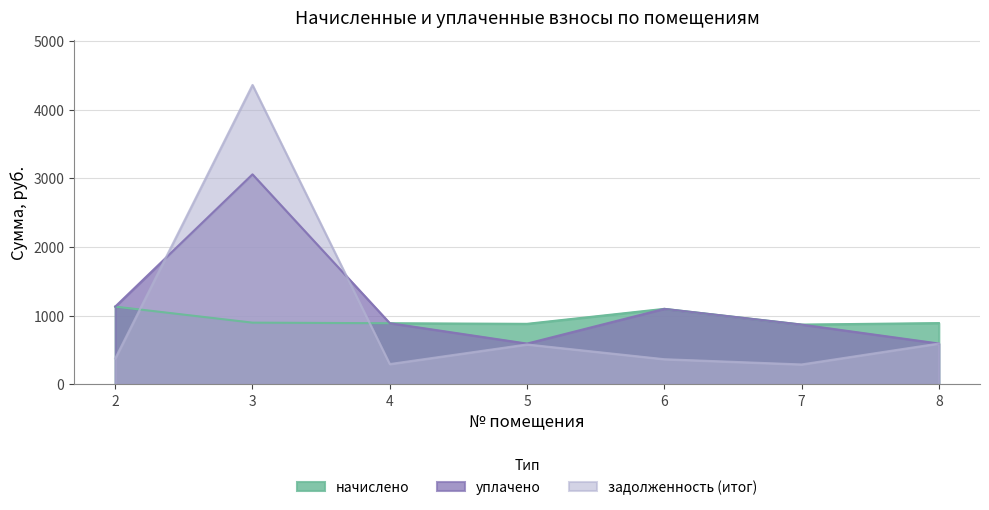

How many lines are shown in the chart?

3